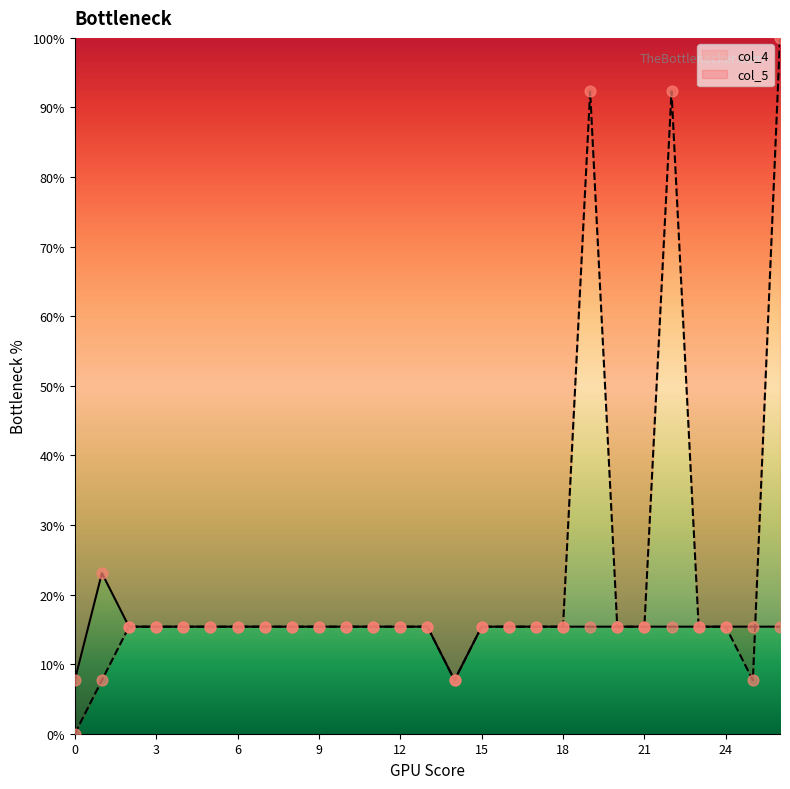

Is the value of col_4 at 24 greater than the value of col_5 at 26?

No